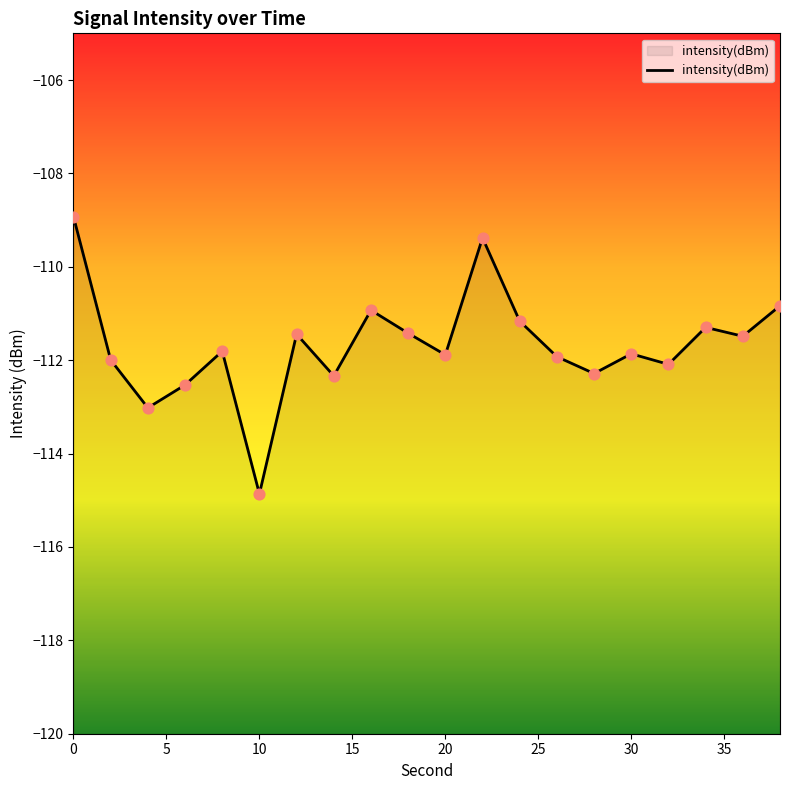

What is the change in value from 0 to 34?

-2.4